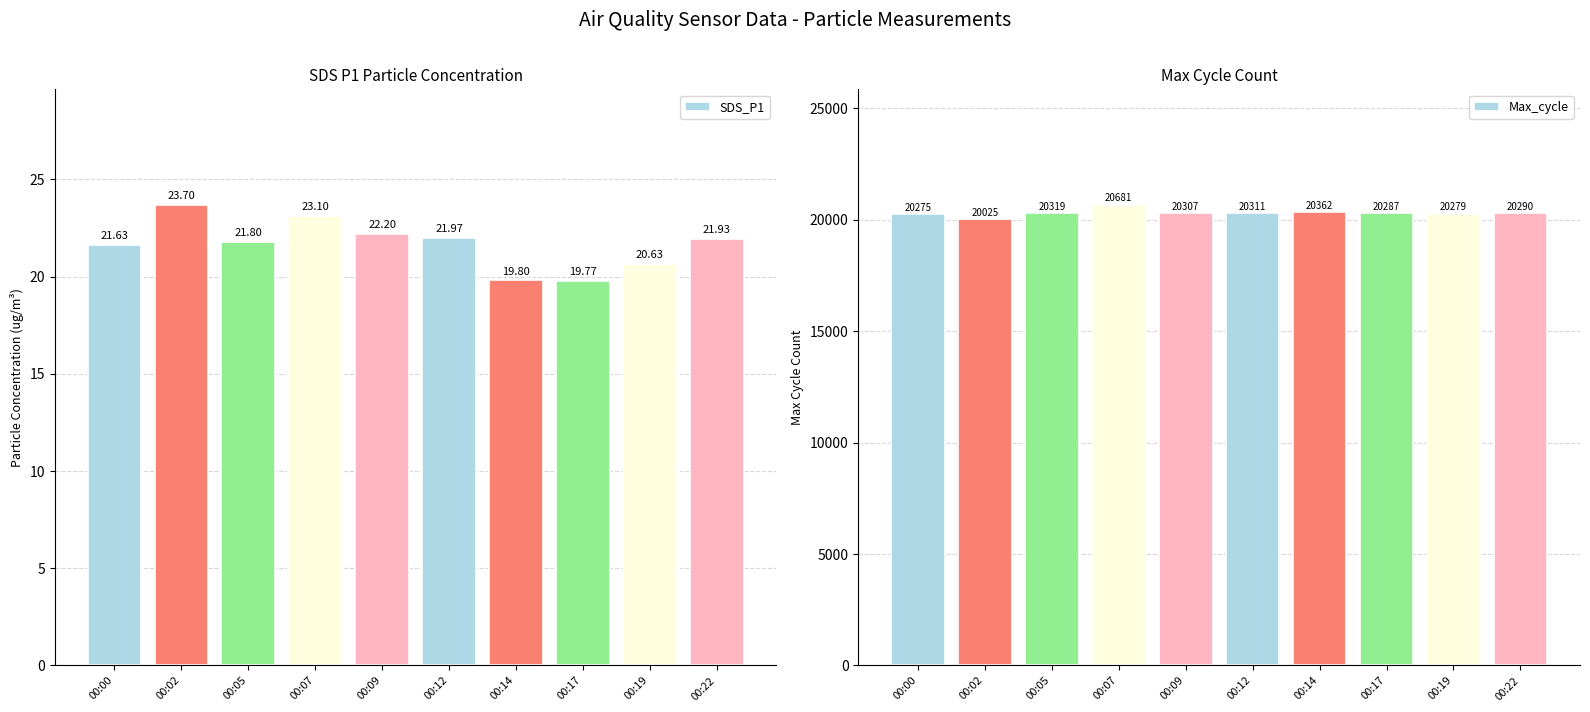

Reading left to right, what are all the values shown in this chart?

SDS_P1: 00:00=21.6	00:02=23.7	00:05=21.8	00:07=23.1	00:09=22.2	00:12=22.0	00:14=19.8	00:17=19.8	00:19=20.6	00:22=21.9
Max_cycle: 00:00=20275.0	00:02=20025.0	00:05=20319.0	00:07=20681.0	00:09=20307.0	00:12=20311.0	00:14=20362.0	00:17=20287.0	00:19=20279.0	00:22=20290.0